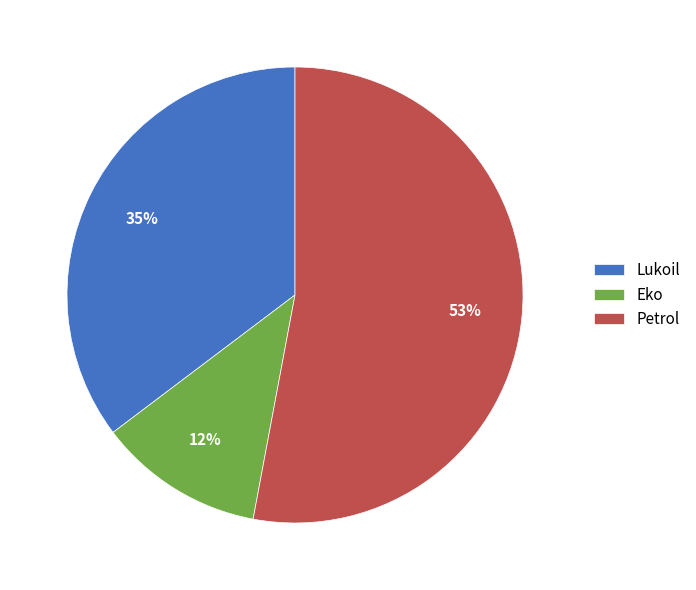

Which has a higher value, Petrol or Lukoil?

Petrol